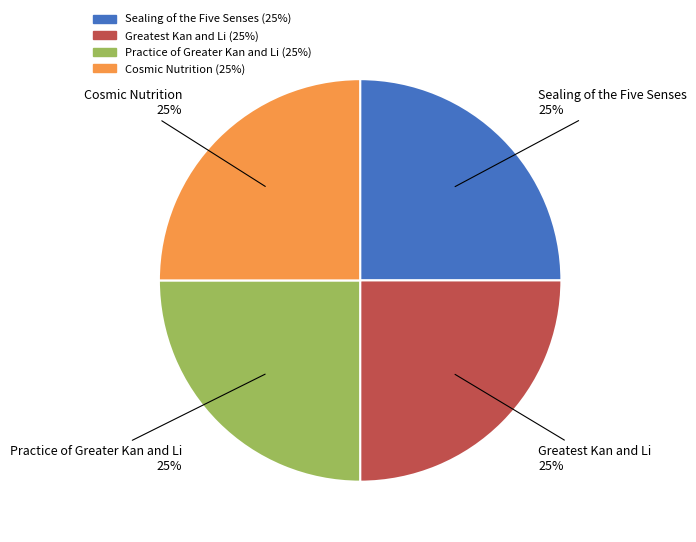

To the nearest percent, what is the combined percentage of Sealing of the Five Senses and Practice of Greater Kan and Li?

50%